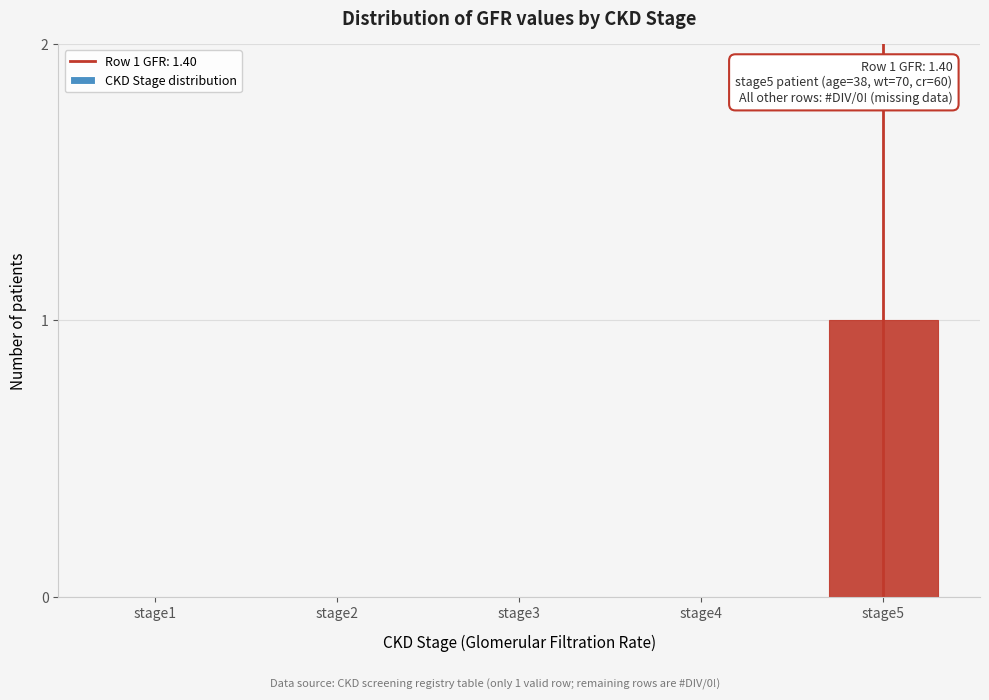

Reading left to right, list all the values displayed in this chart.

stage1=0	stage2=0	stage3=0	stage4=0	stage5=1